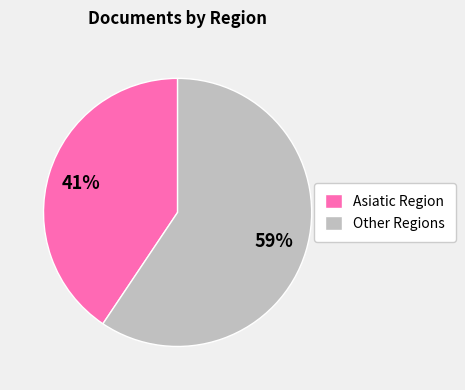

Between Asiatic Region and Other Regions, which is larger?

Other Regions